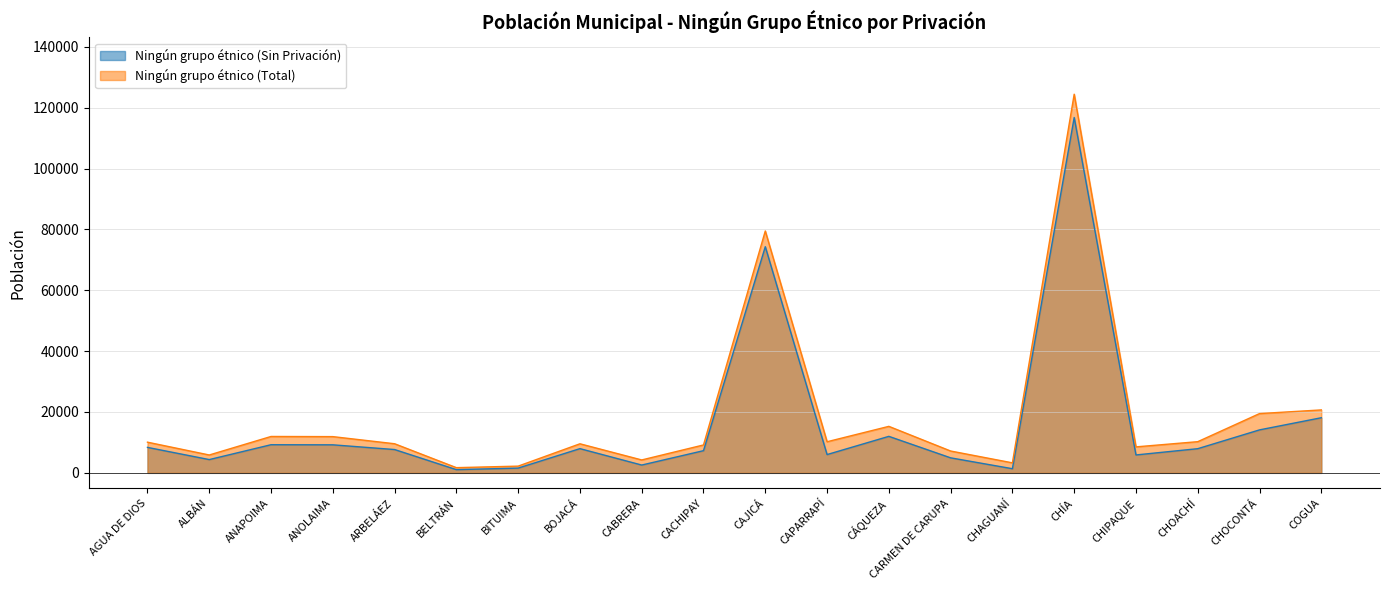

Which series changed the most between ALBÁN and CACHIPAY?

Ningún grupo étnico (Total)